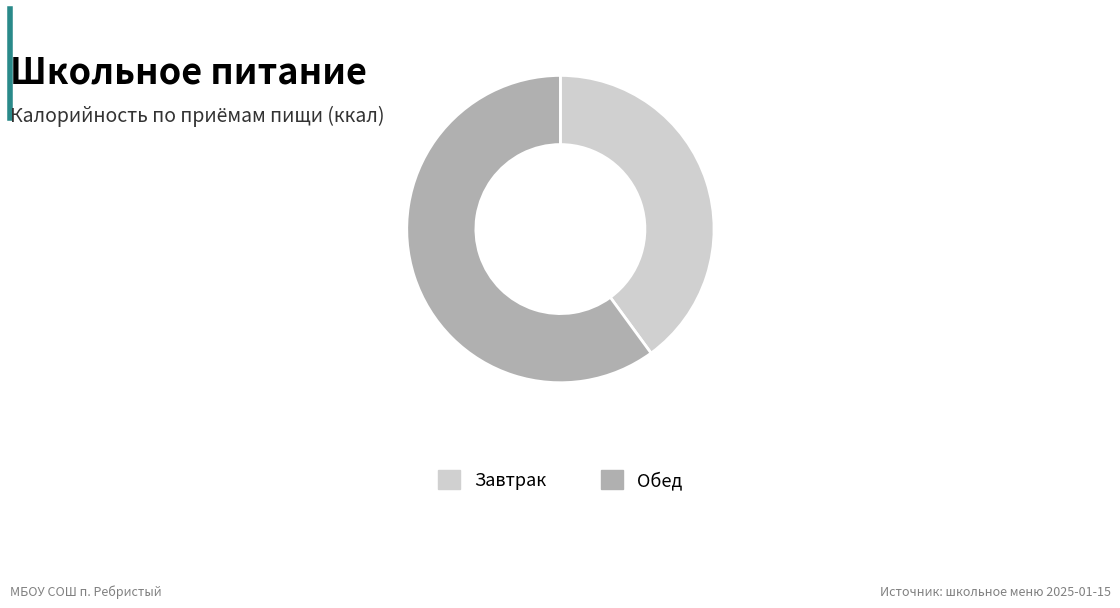

Is it true that Обед is 53% of the pie?

False